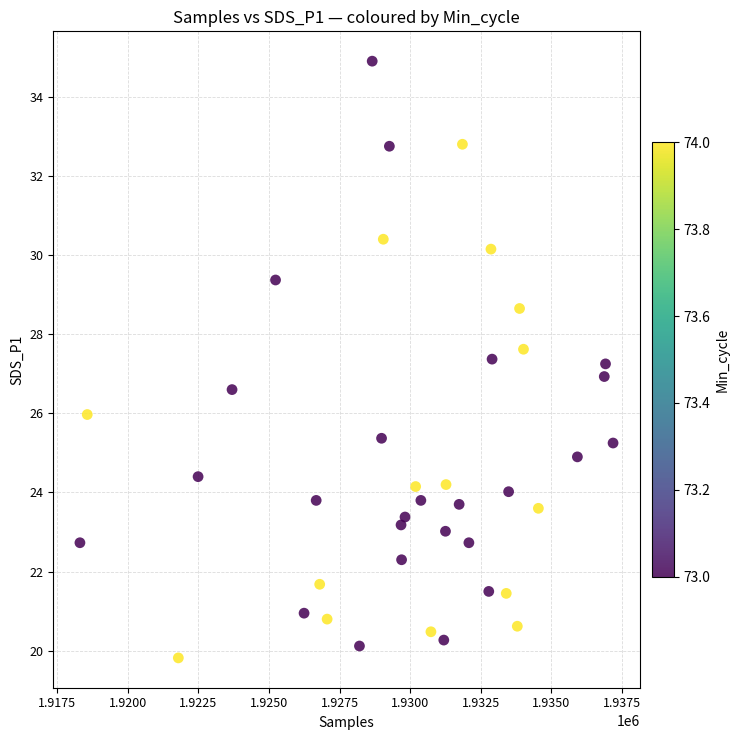

What is the range of X values (max minus min)?

18874.0